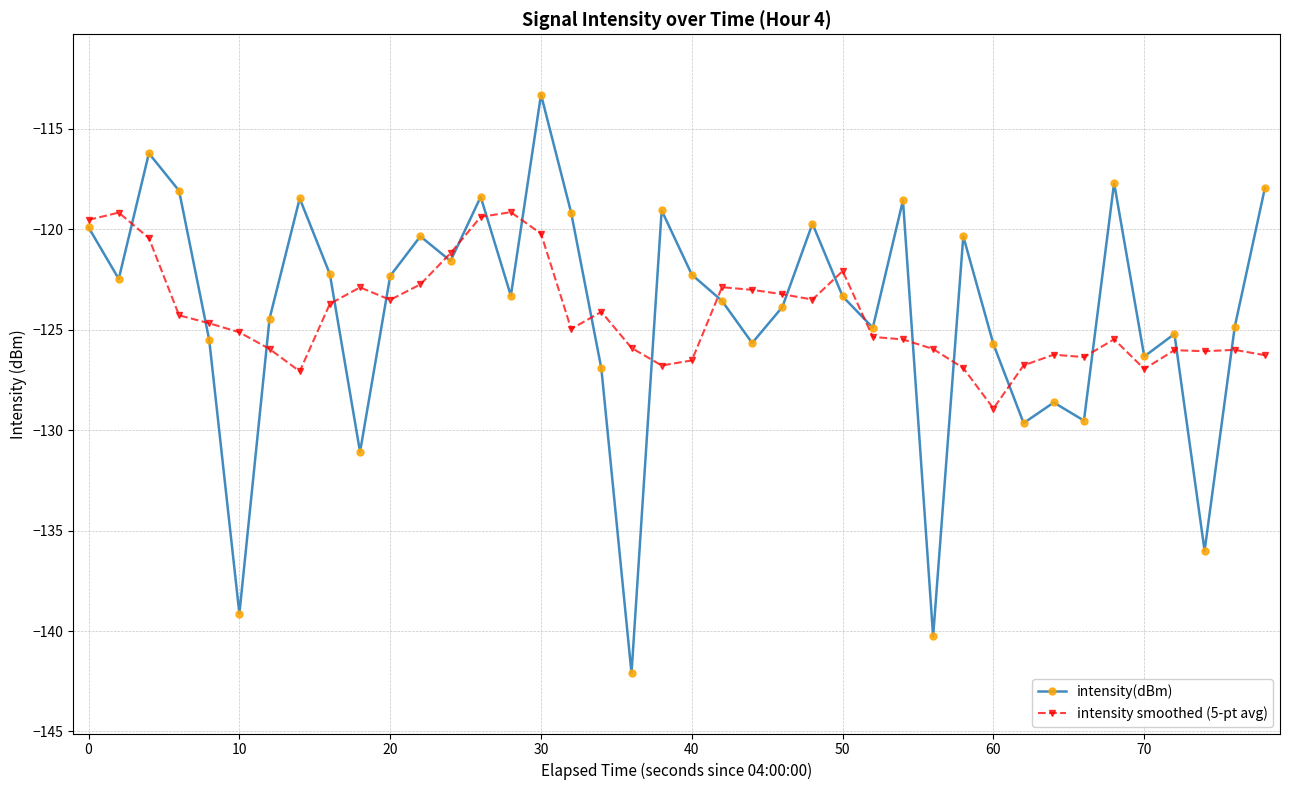

What is the value of the intensity smoothed (5-pt avg) point at the 30th from the left?

-126.9